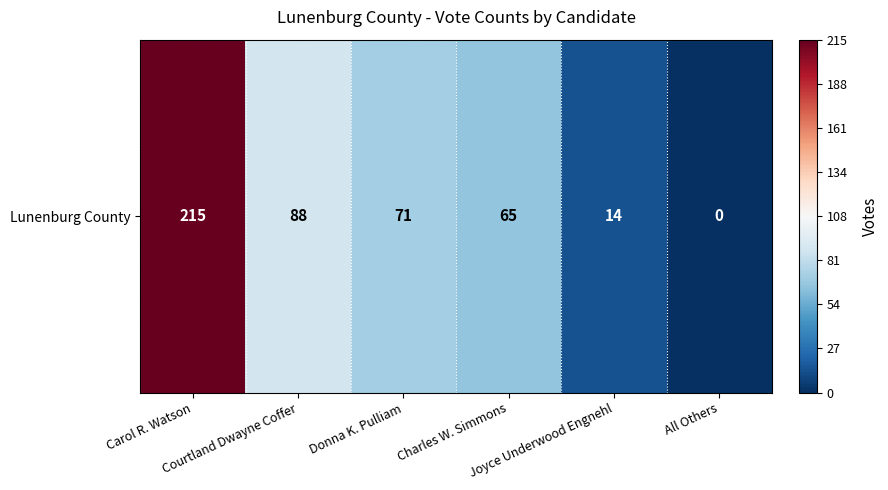

Where is the data nearest to the value 107?

Courtland Dwayne Coffer